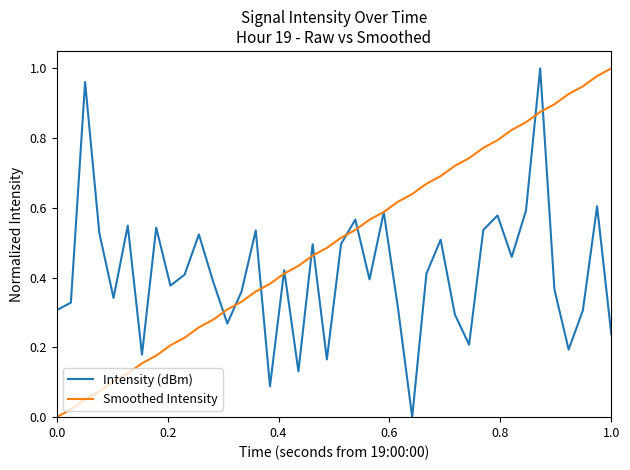

List the series in order of their overall mean, lowest first.

Intensity (dBm), Smoothed Intensity